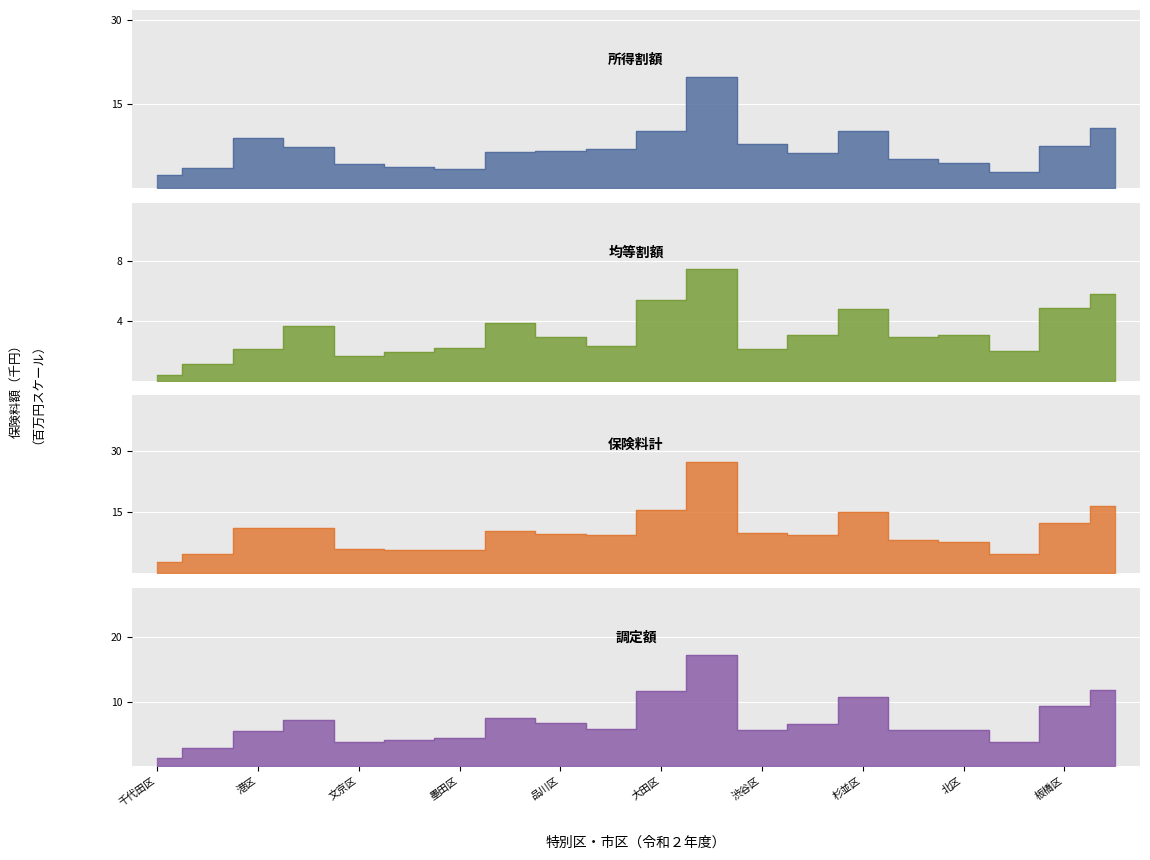

Which has a higher value, 品川区 or 荒川区?

品川区